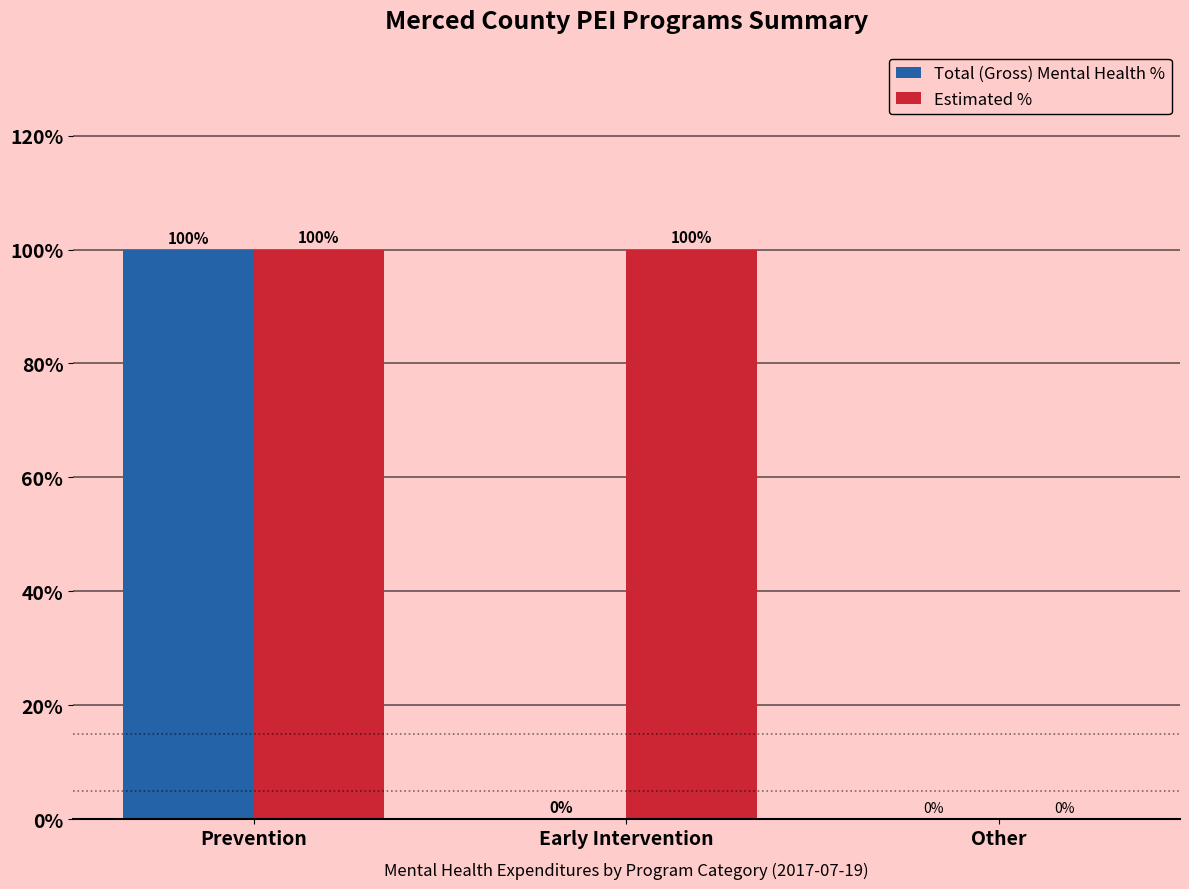

Between Early Intervention and Other, which series saw the biggest shift?

Estimated %